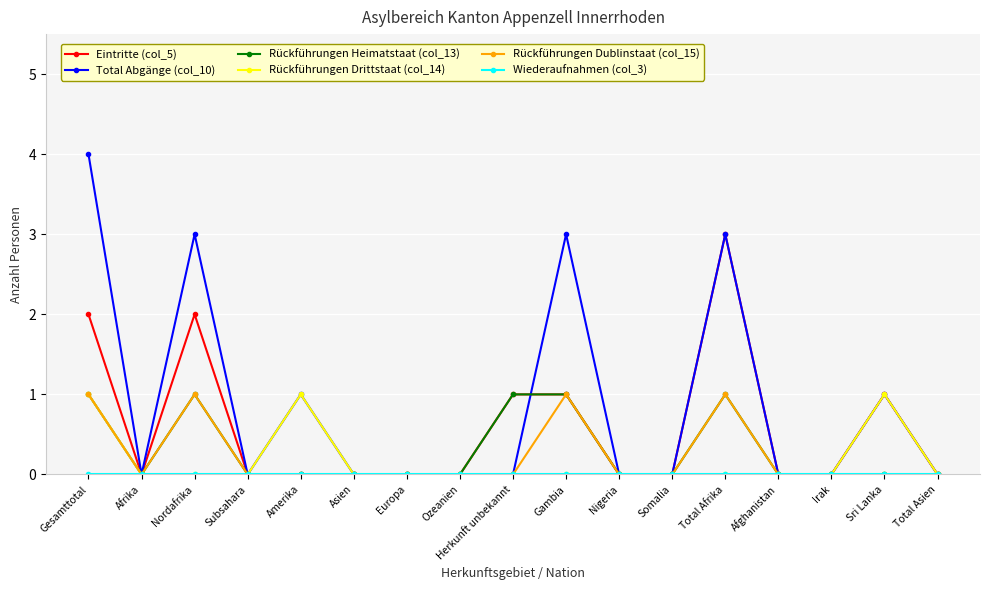

Between Gambia and Total Asien, which series saw the biggest shift?

Total Abgänge (col_10)